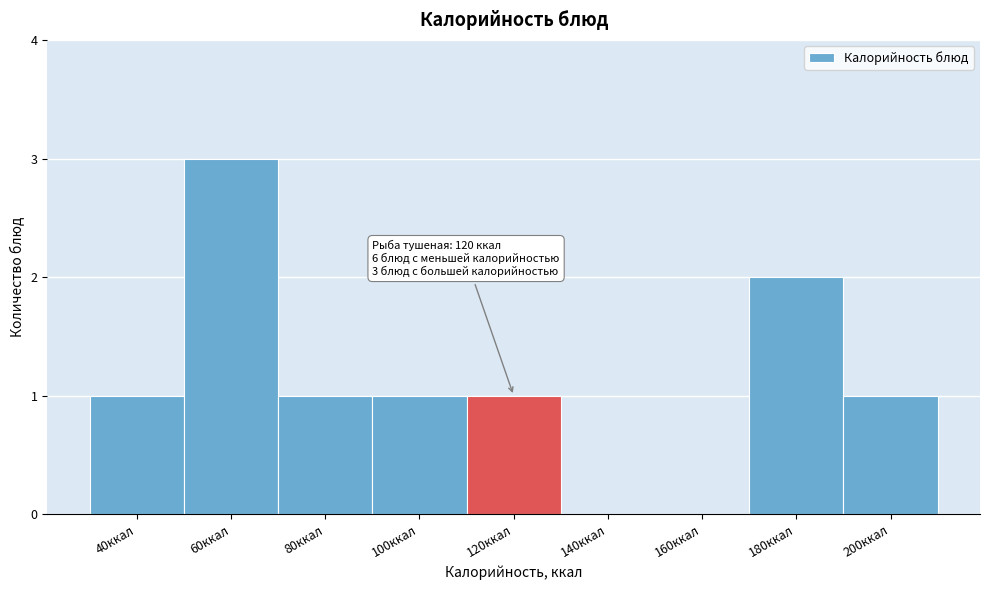

Reading left to right, what are all the values shown in this chart?

40ккал=1	60ккал=3	80ккал=1	100ккал=1	120ккал=1	140ккал=0	160ккал=0	180ккал=2	200ккал=1